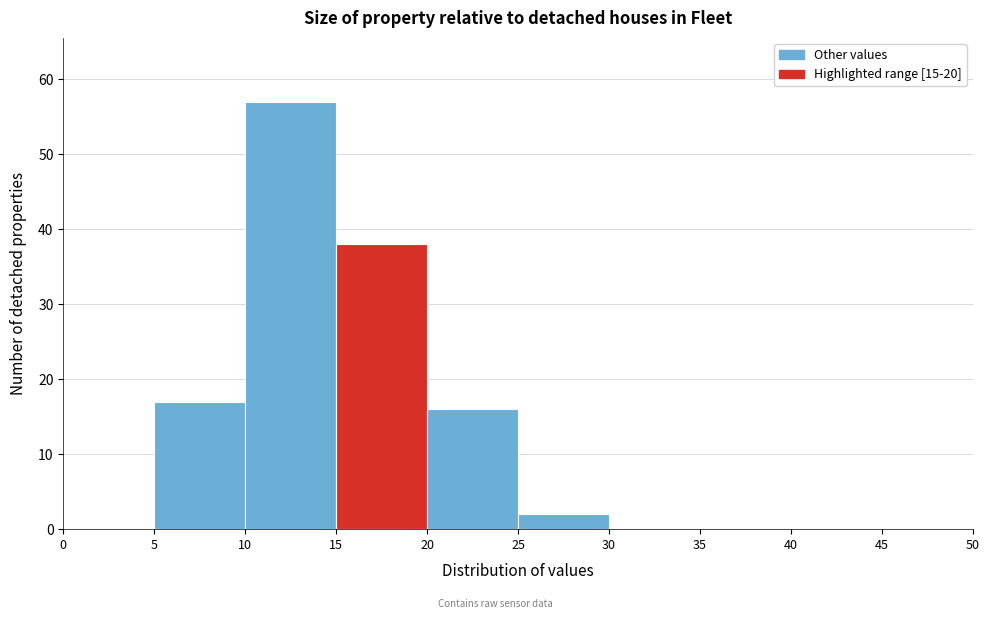

Reading left to right, transcribe this chart: for each bar, give the range it covers on the x-axis and its height. The values are not printed on the chart, so give them approximately, as read against the axis.

0 to 5: 0
5 to 10: 17
10 to 15: 57
15 to 20: 38
20 to 25: 16
25 to 30: 2
30 to 35: 0
35 to 40: 0
40 to 45: 0
45 to 50: 0